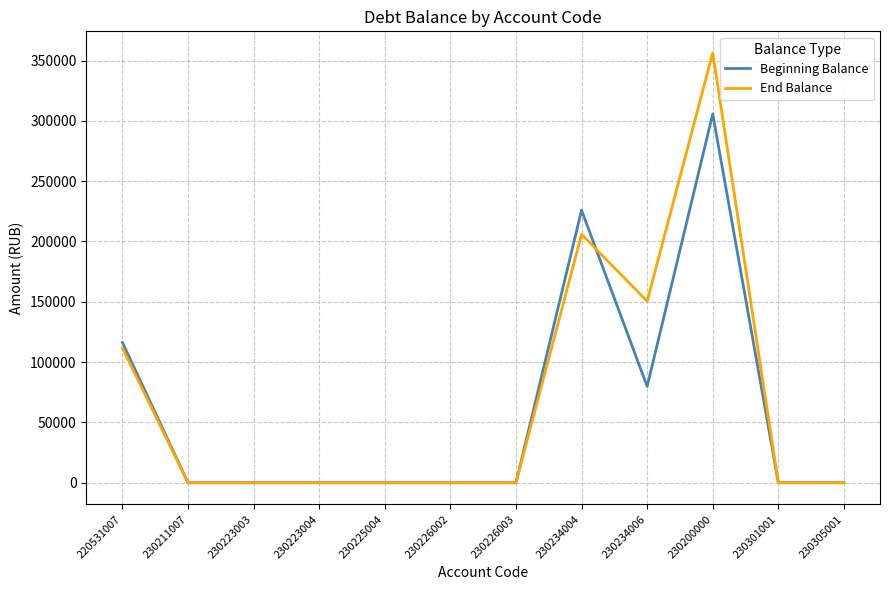

Does the chart display data point markers on the line(s)?

No